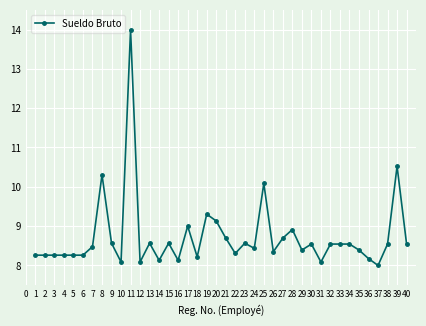

What is the sum of all values?

349.0